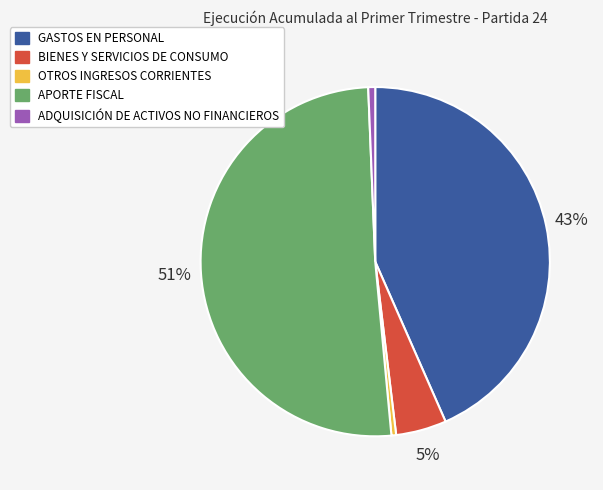

Count the number of slices in the pie.

5